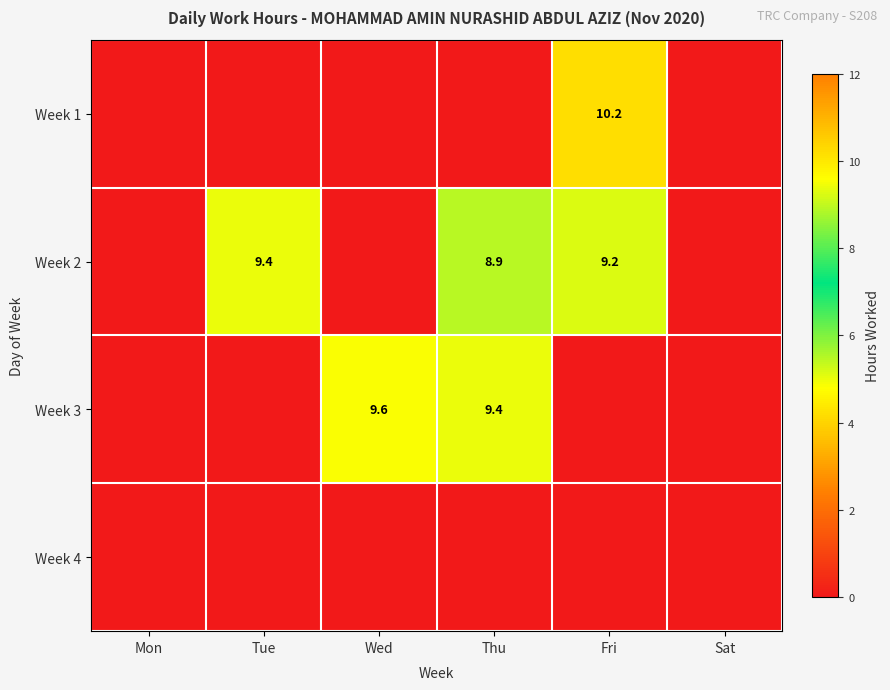

True or false: Week 2 has a value of 16.5 at Fri.

False